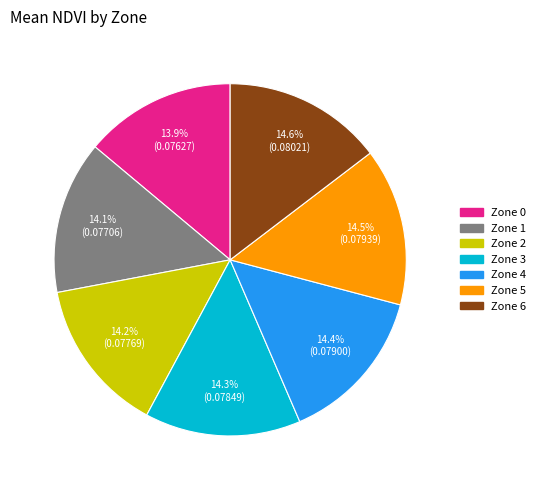

Is Zone 3 the majority of the pie?

No